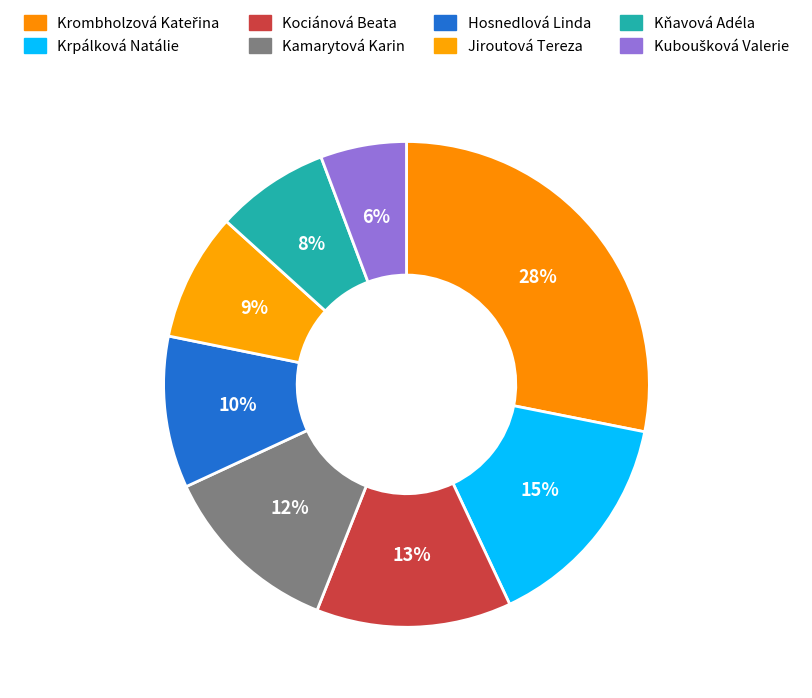

The Kociánová Beata slice represents 21% of the pie. True or false?

False